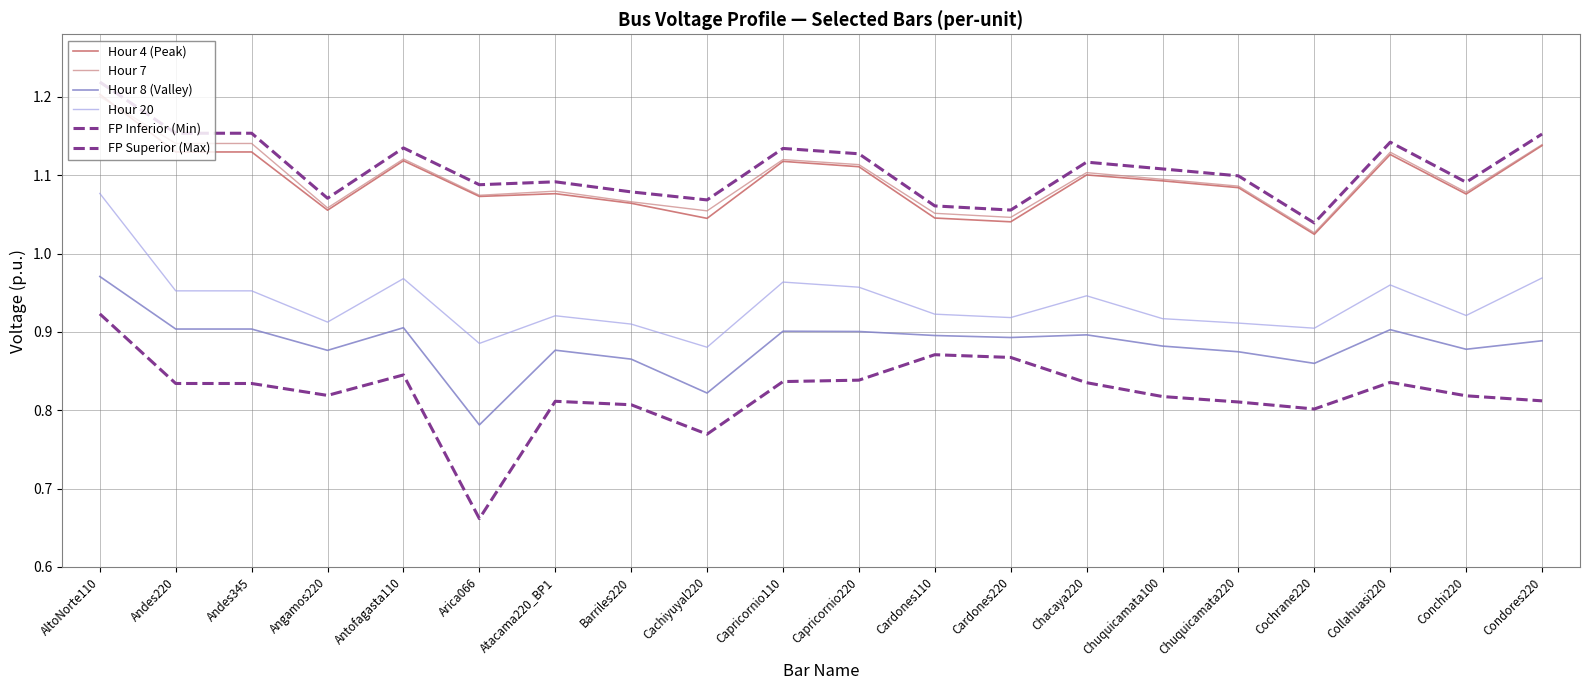

What is the average value of the Hour 20 series?

0.9